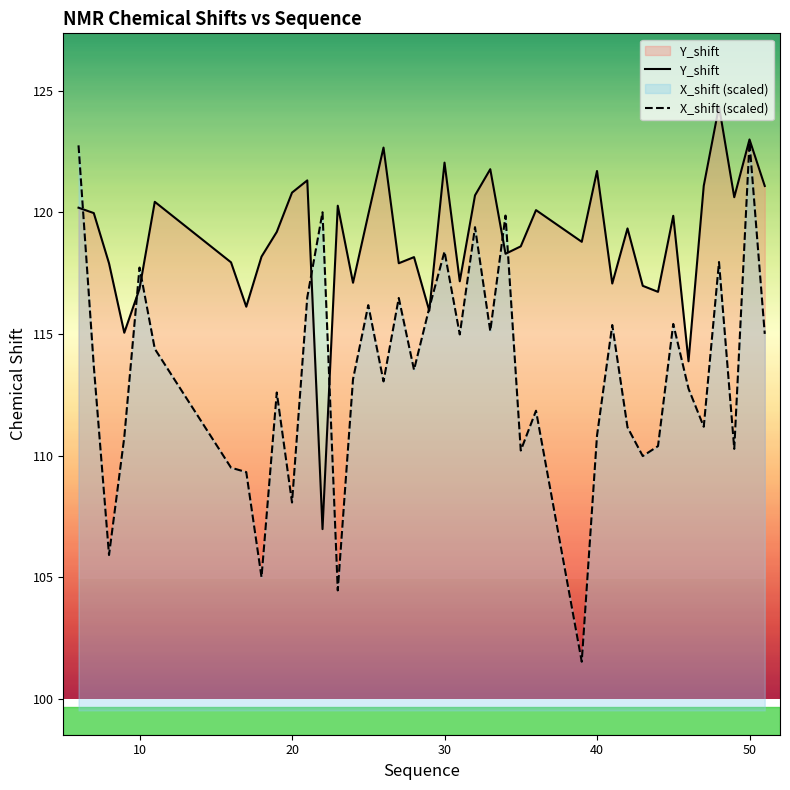

Rank the series at 30 from highest to lowest value.

Y_shift, X_shift (scaled)